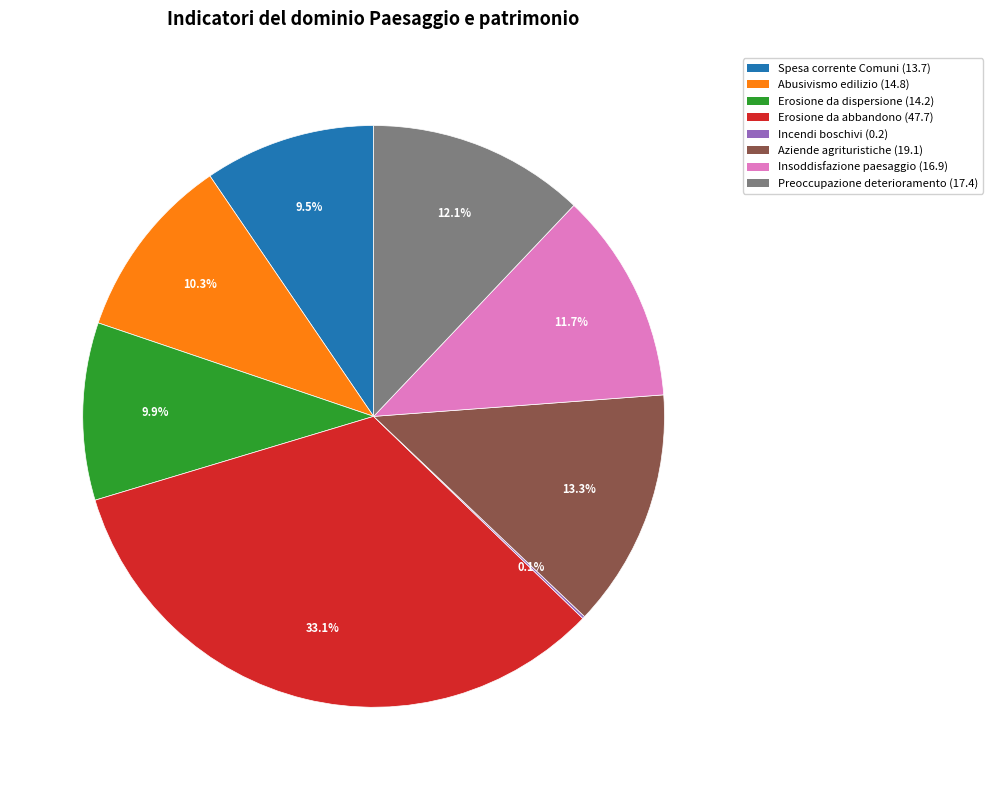

Does any single category account for the majority?

No